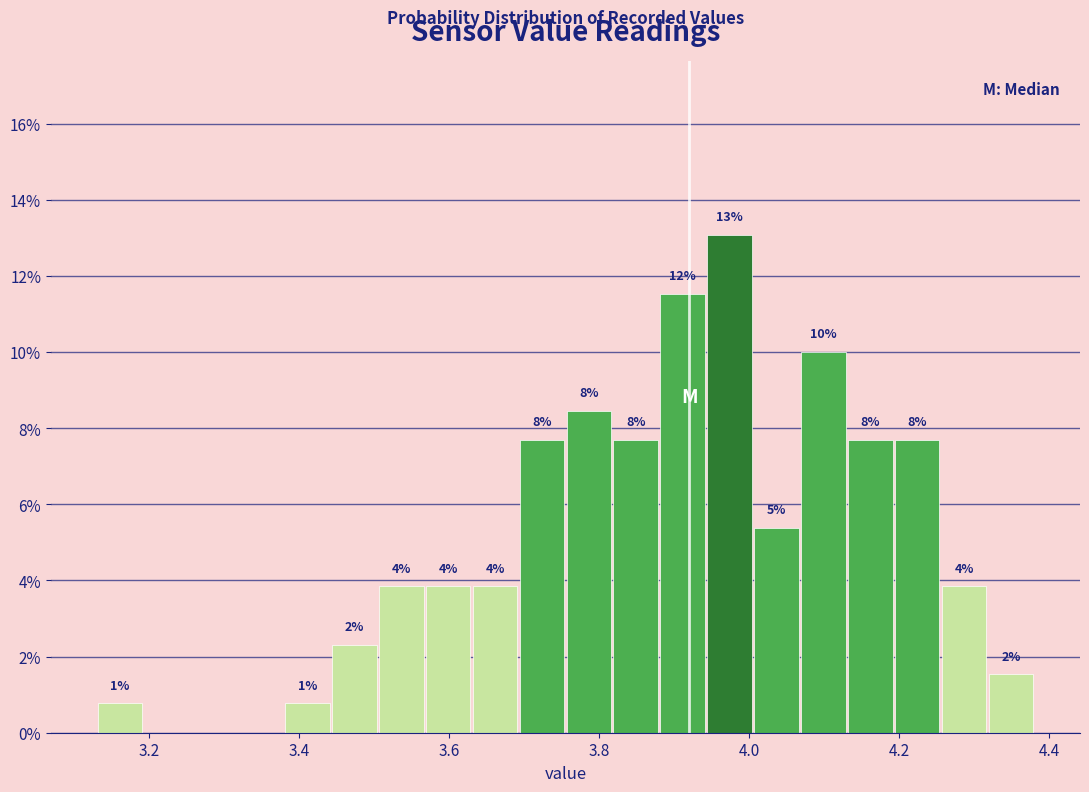

Read against the x-axis, roughly where is the centre of the tallest bar?

3.98